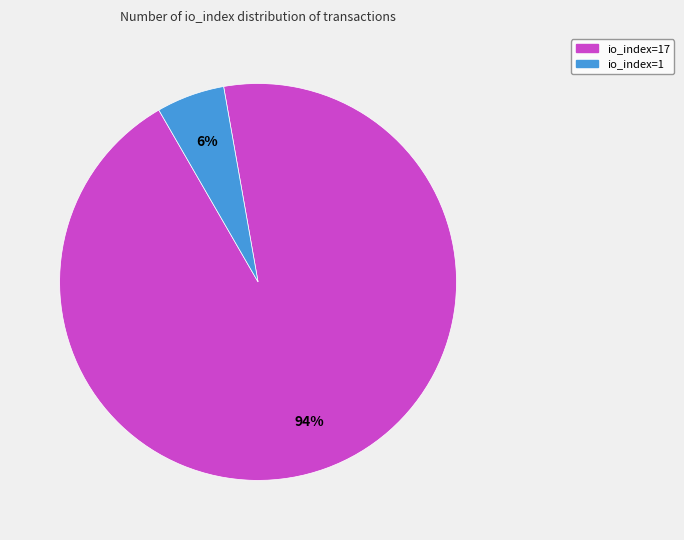

Combined, do io_index=17 and io_index=1 account for over 50%?

Yes